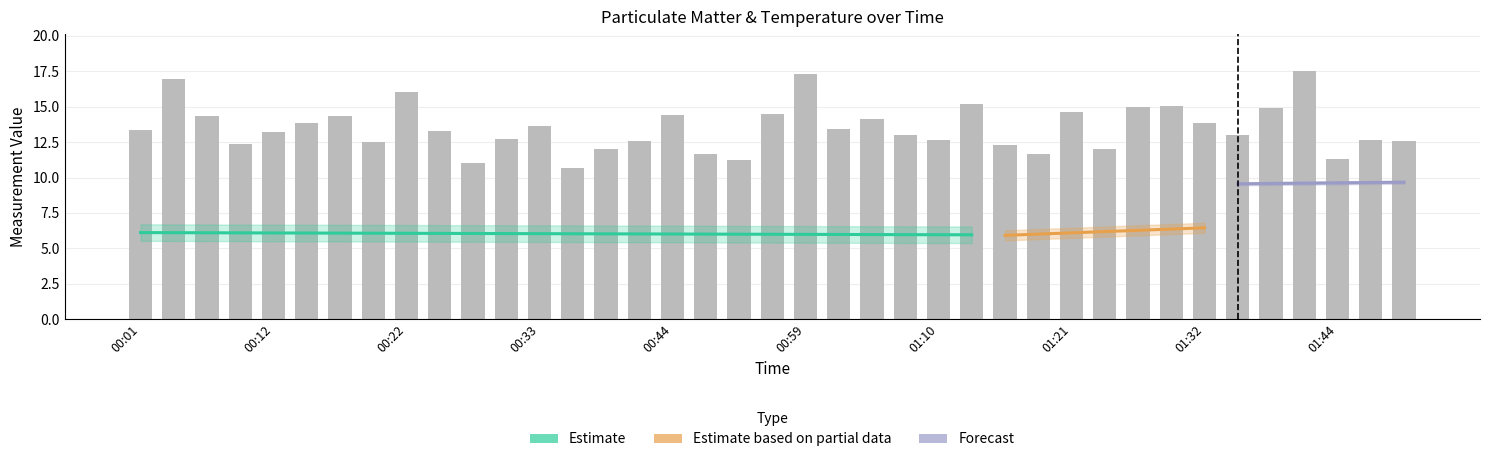

At which label does SDS_P2 first exceed 6?

00:01